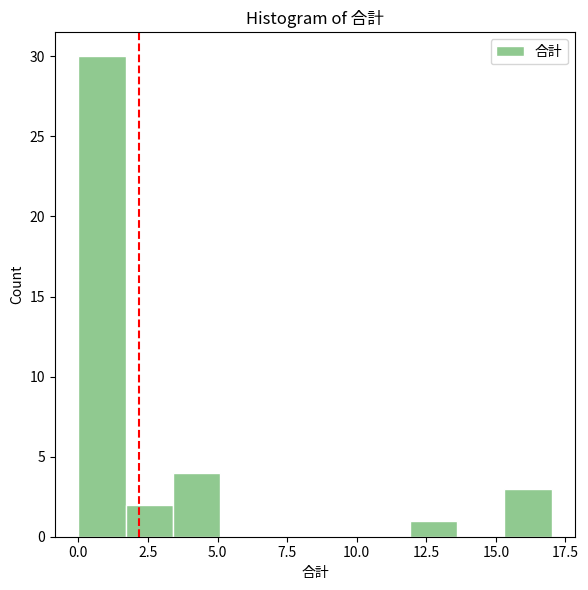

Around what value on the x-axis is the tallest bar? Give the approximate position of its centre, as read against the axis.

1.0